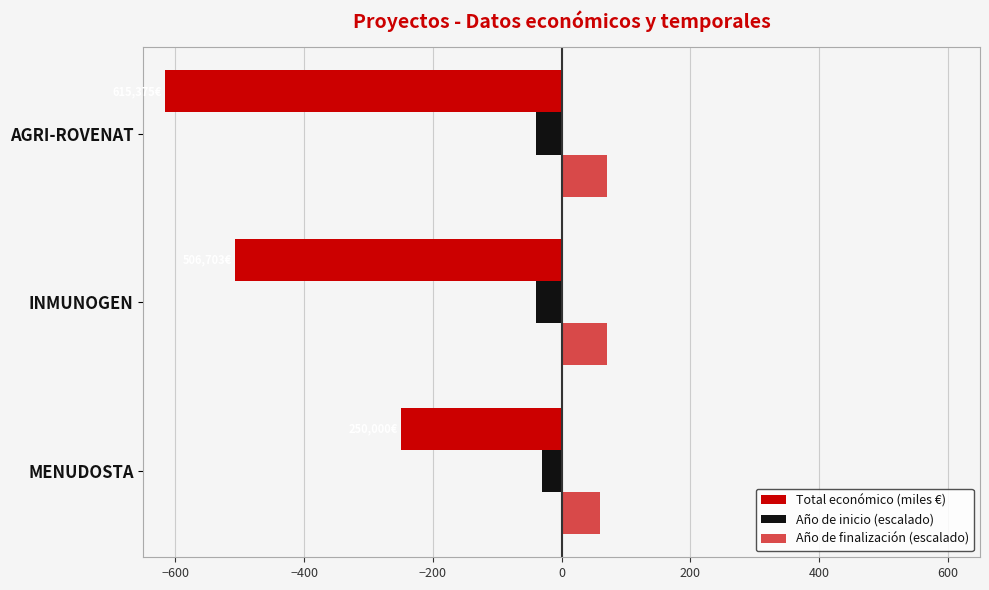

How many data points in Año de finalización (escalado) are less than 70?

1